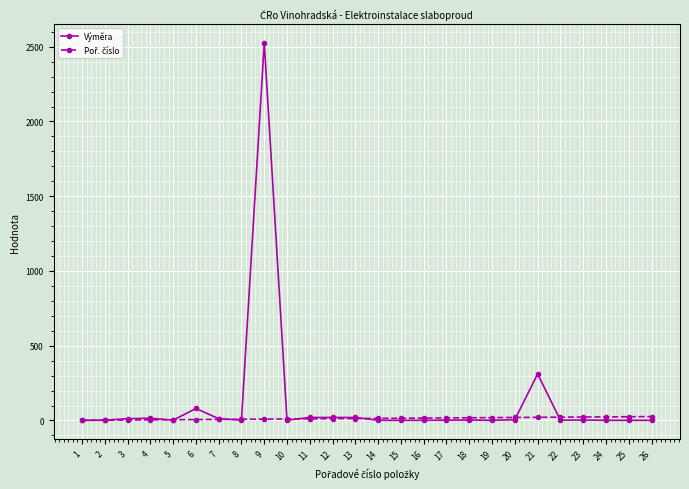

Which series has the widest spread of values?

Výměra